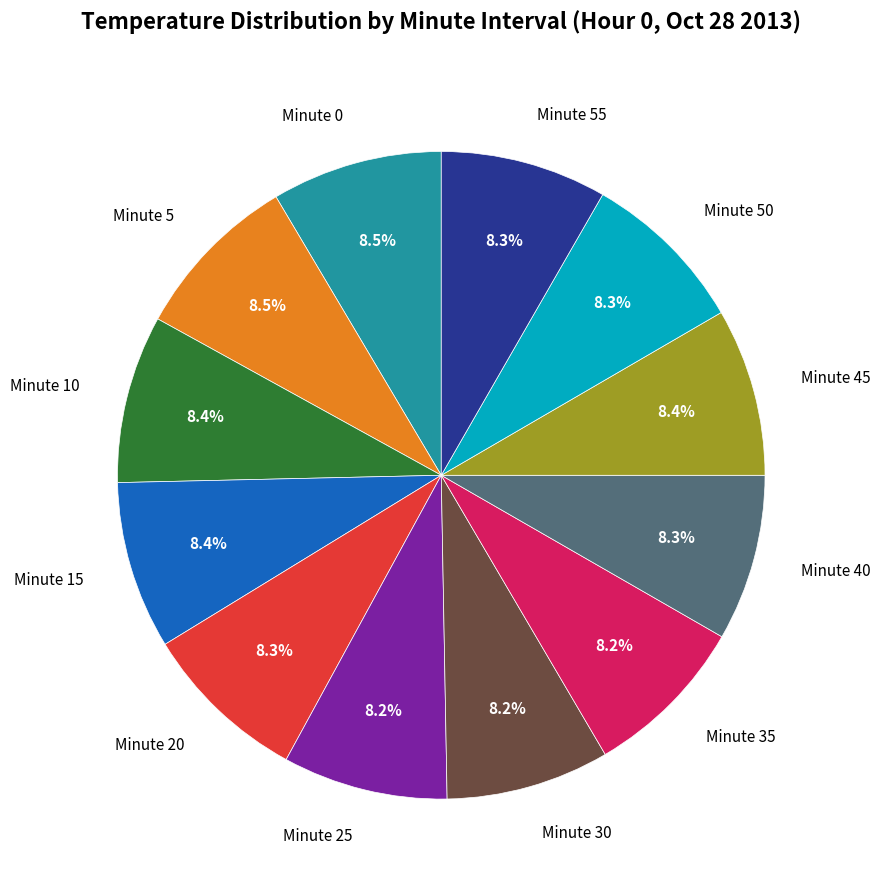

Do Minute 5 and Minute 40 together represent more than half of the pie?

No